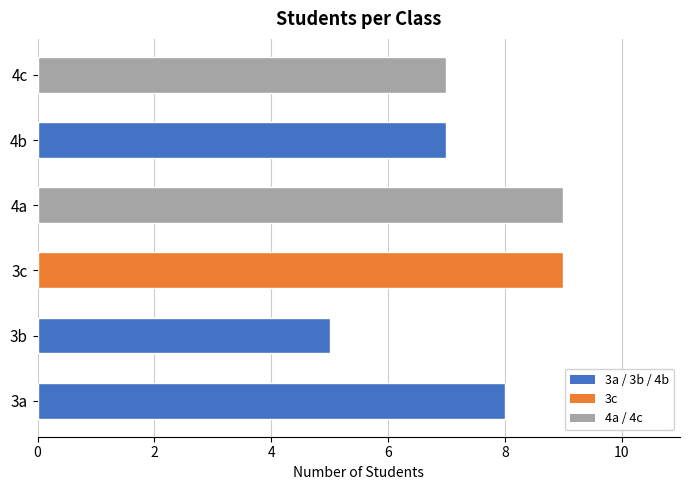

Read the value at 3c.

9